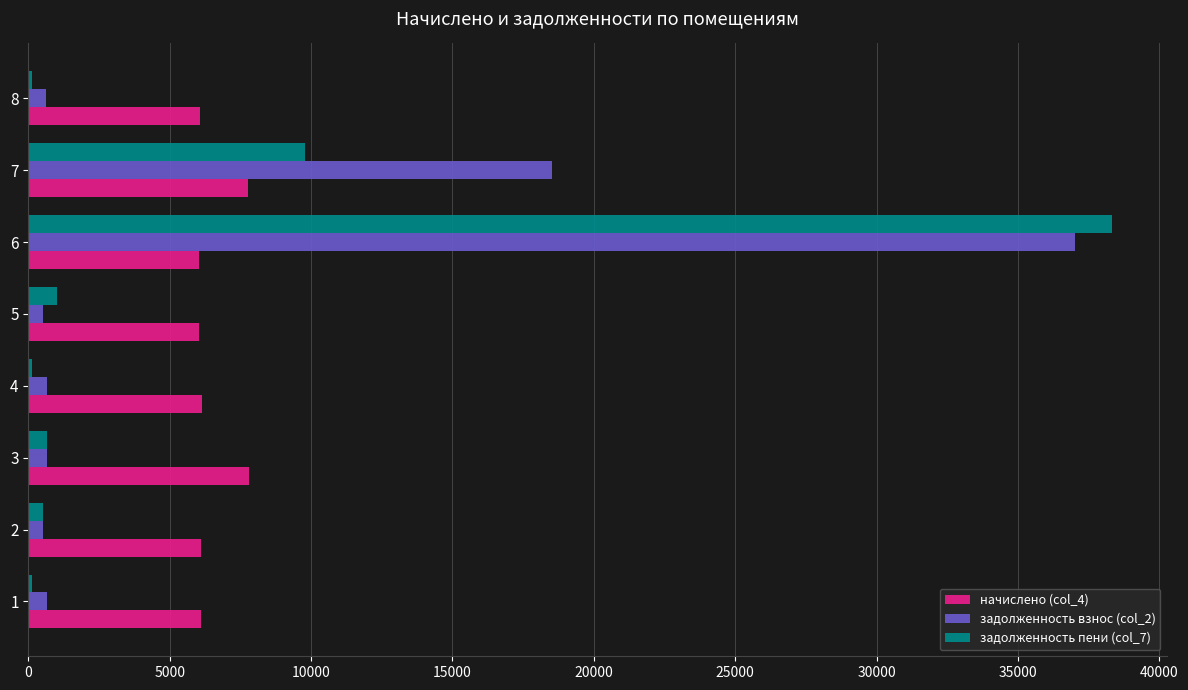

What is the highest value of the задолженность пени (col_7) series?

38342.3